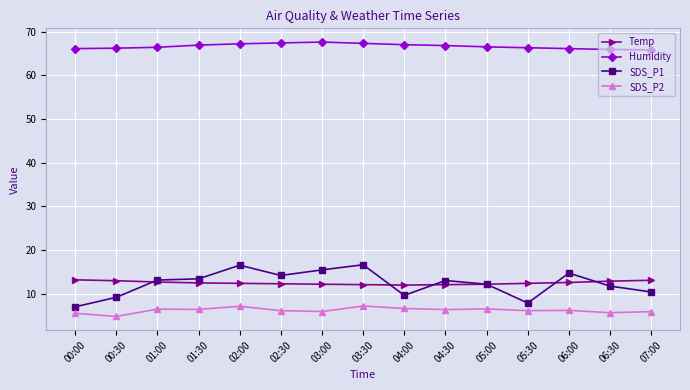

True or false: SDS_P1 has more than 0 interior local peaks.

True